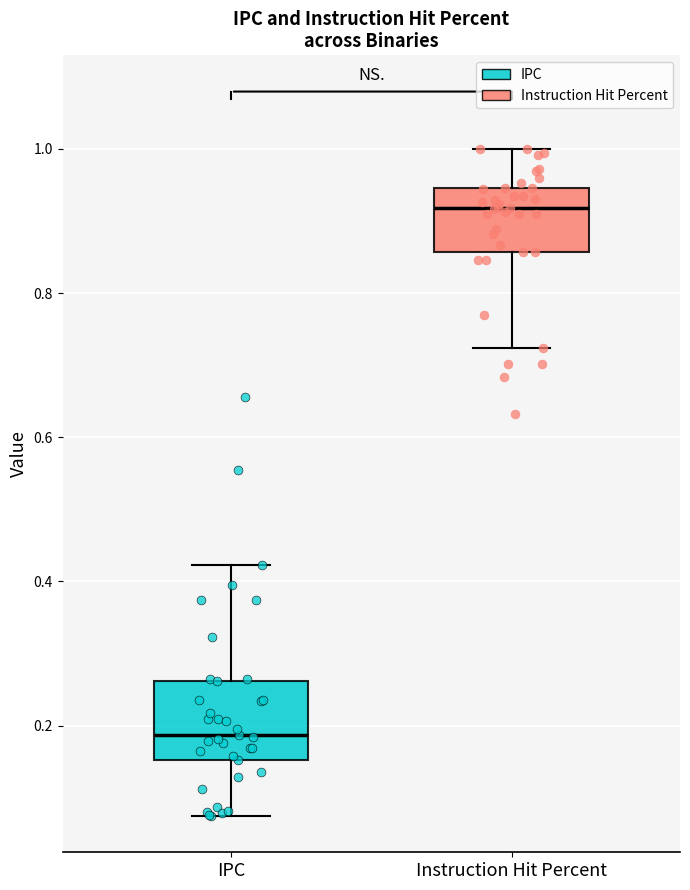

Comparing the boxes themselves (not the whiskers), which one is the tallest?

IPC